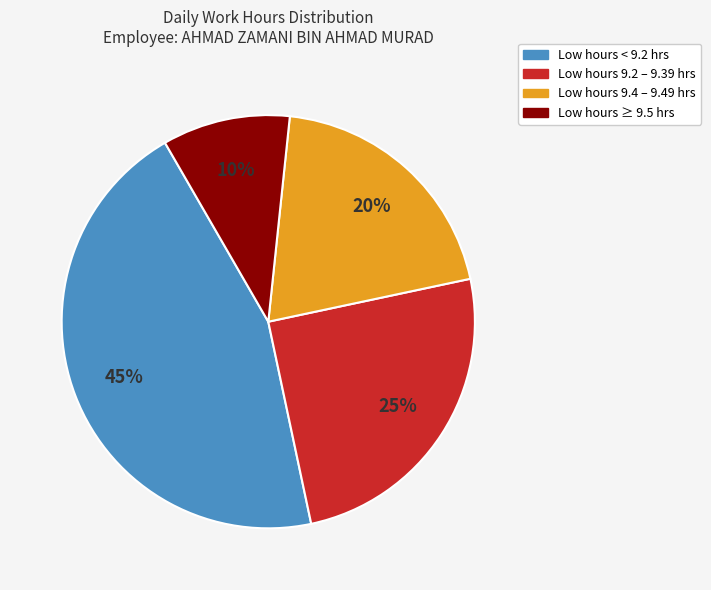

What percentage is the Low hours 9.4 – 9.49 hrs slice, to the nearest percent?

20%